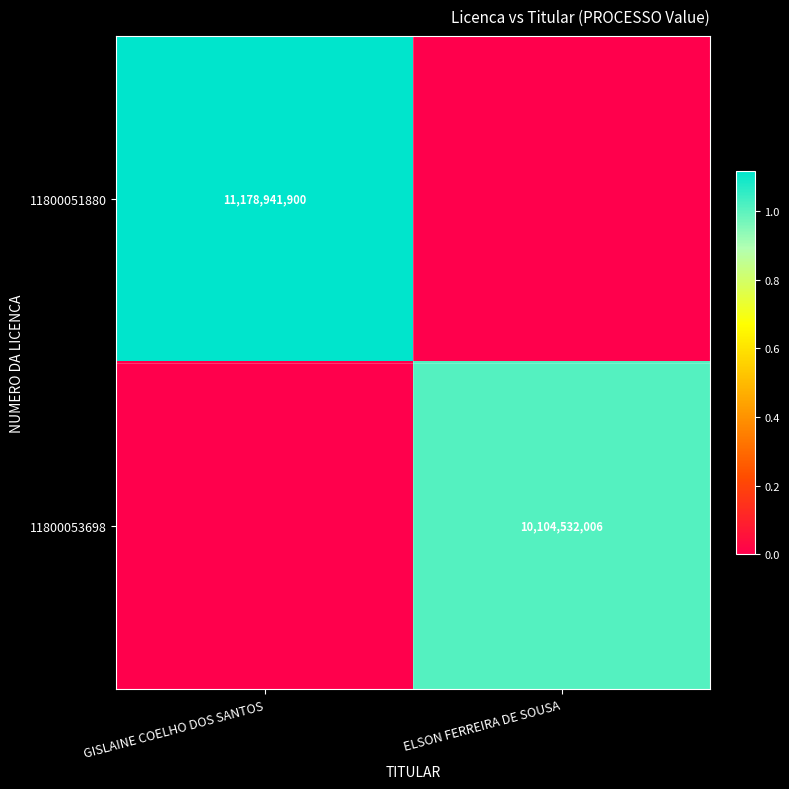

Is it true that 11800051880 equals 6782501309 at GISLAINE COELHO DOS SANTOS?

False